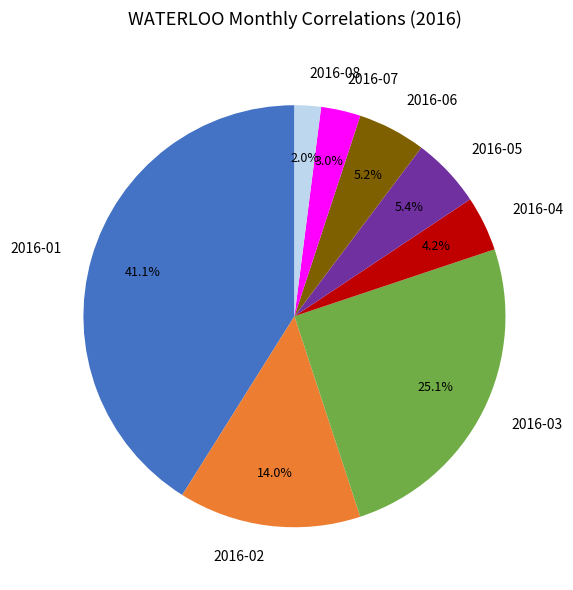

To the nearest percent, what portion does 2016-08 represent?

2%